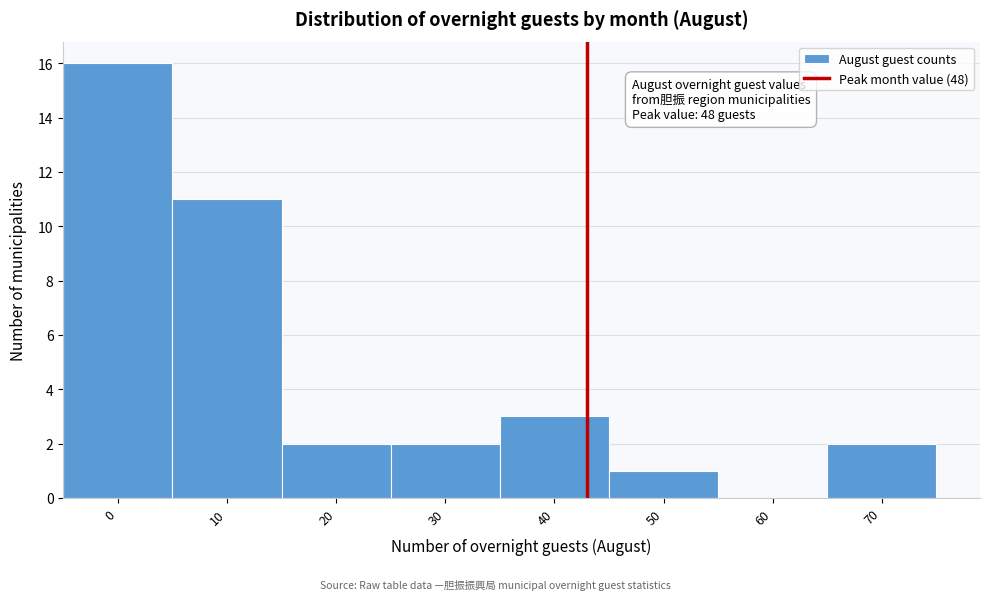

Reading right to left, extract all data points from this chart.

70=2	60=0	50=1	40=3	30=2	20=2	10=11	0=16